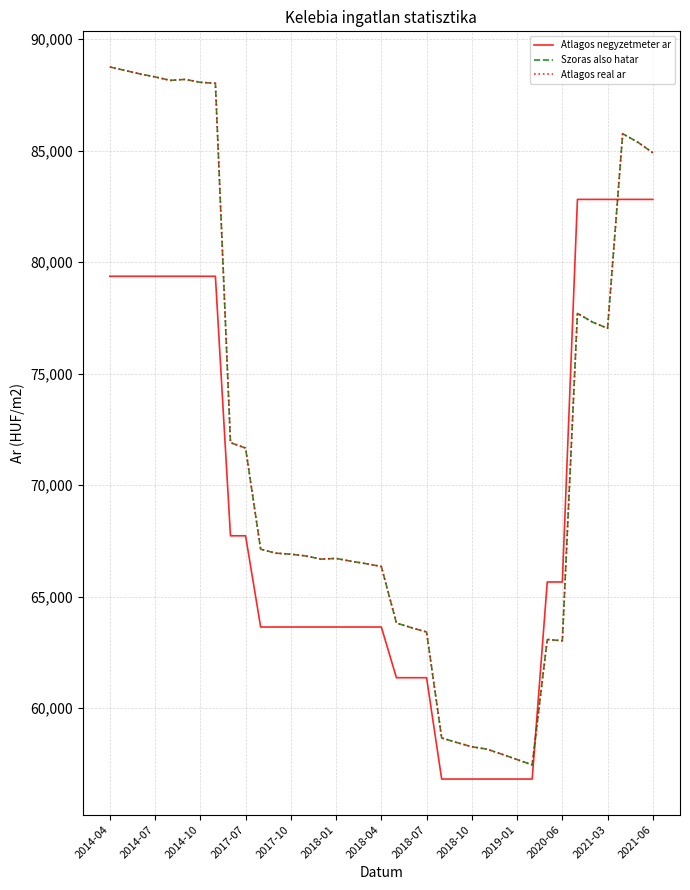

Does the chart have visible grid lines?

Yes